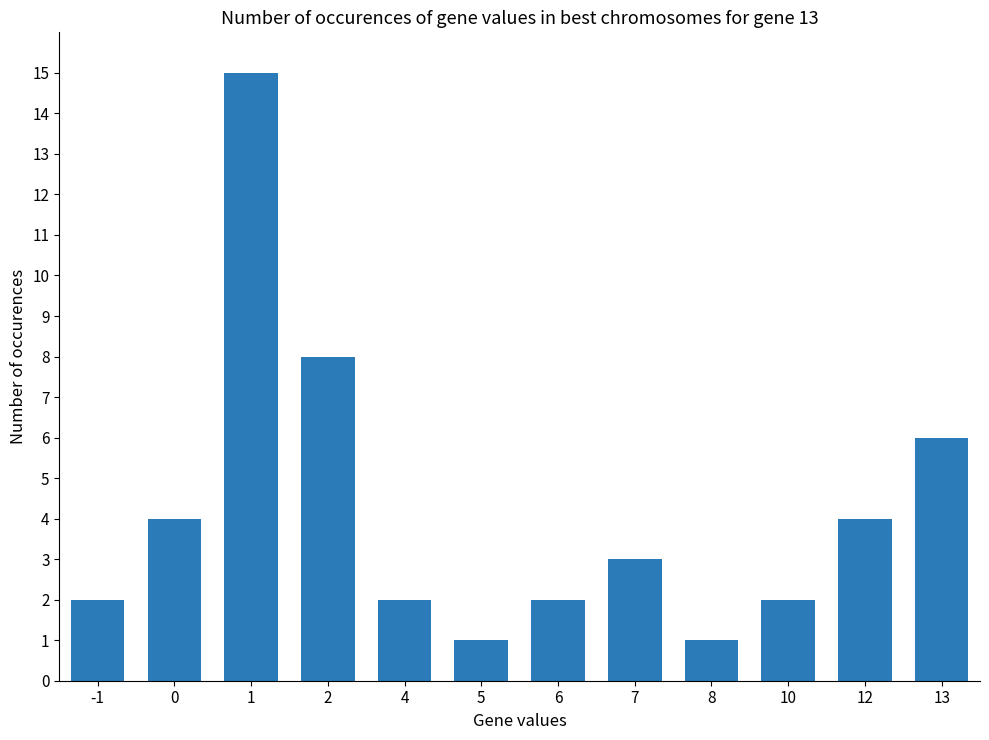

What is the sum of the values at 10 and 13?

8